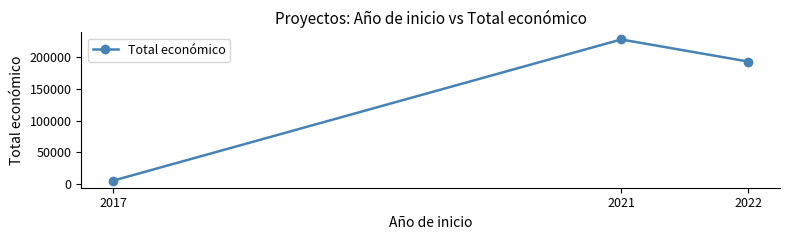

Reading left to right, what are all the values shown in this chart?

2017=5000	2021=228019	2022=193149